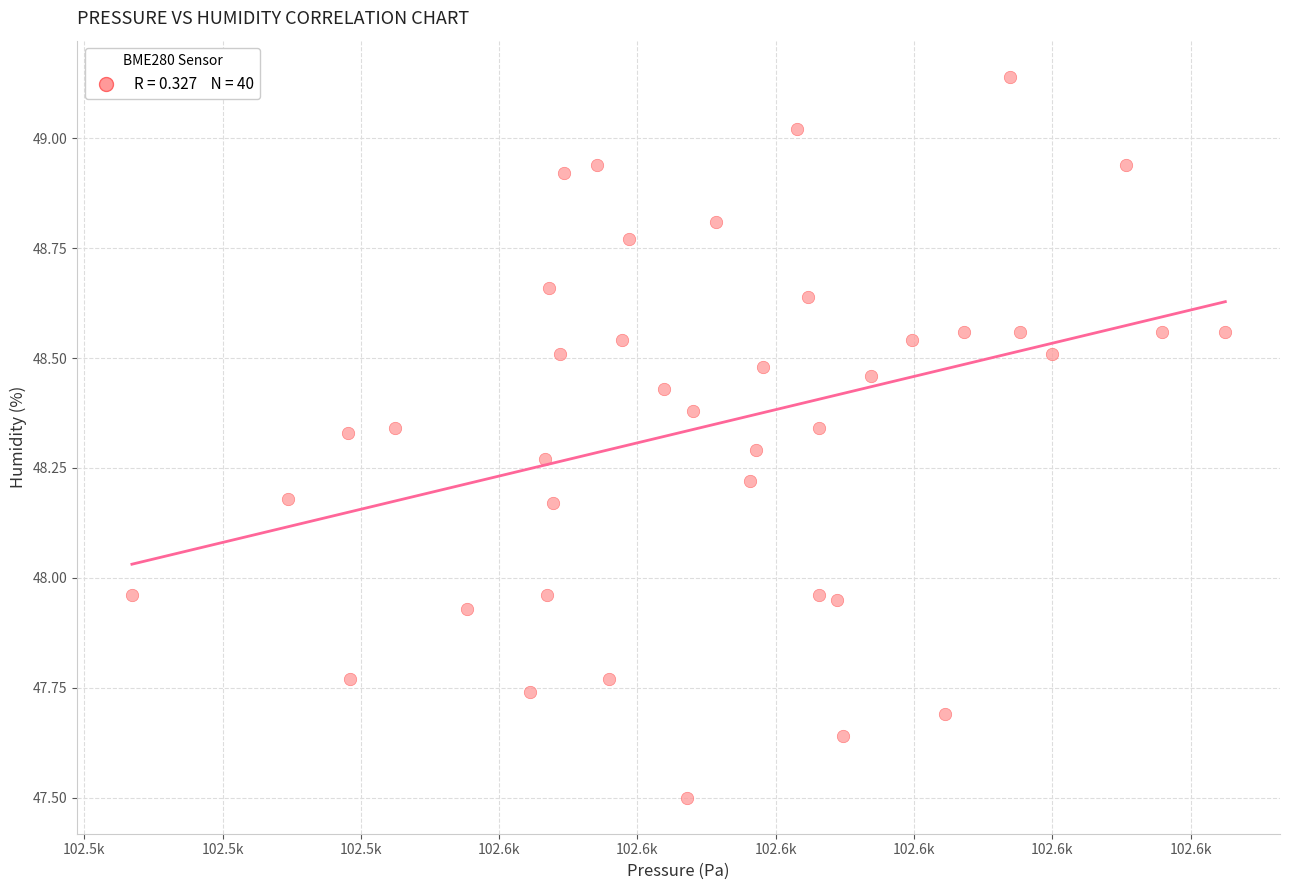

What is the range of Y values (max minus min)?

1.6